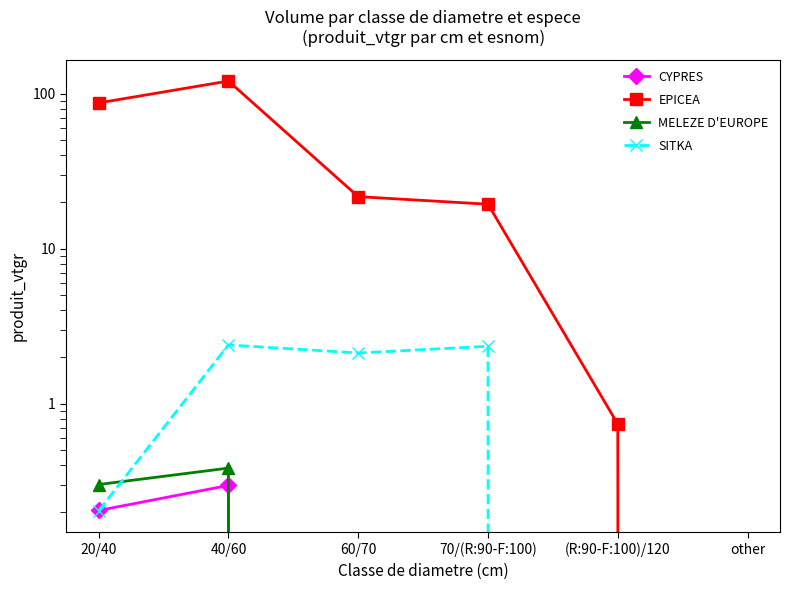

True or false: SITKA has a value of 2.3 at 70/(R:90-F:100).

True